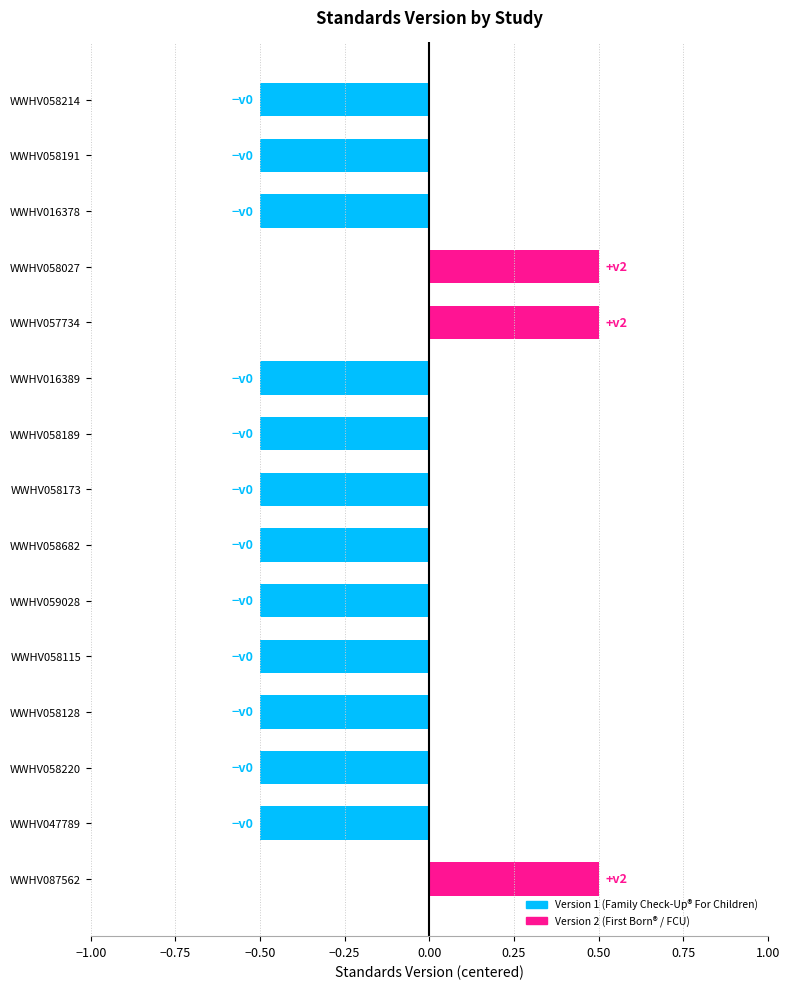

What is the difference between the maximum and second lowest values?

1.0